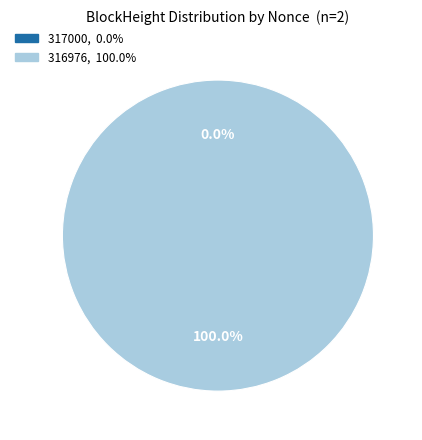

What is the smallest slice in the pie chart?

317000